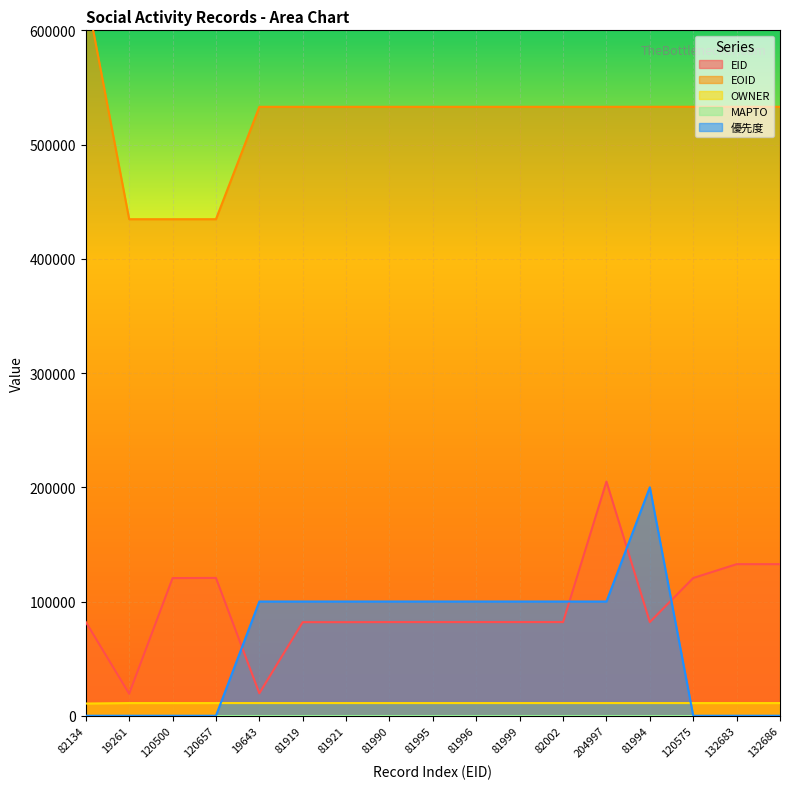

How many lines are shown in the chart?

4